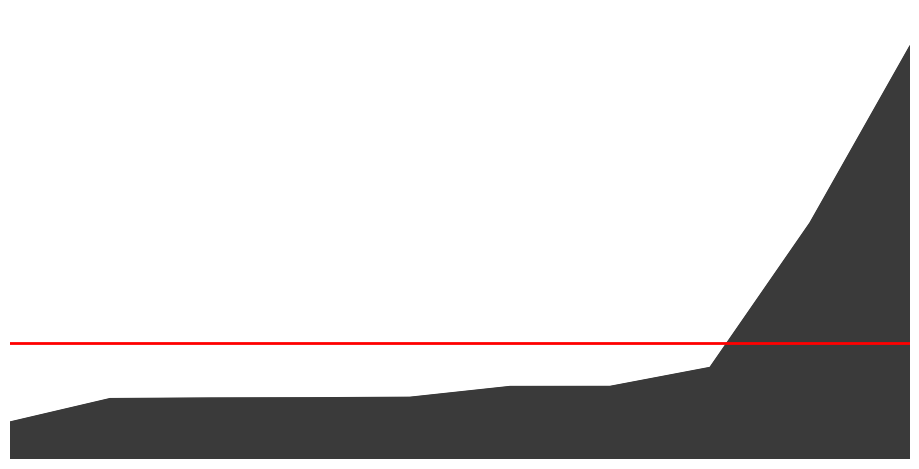

How many values are below 15005?

5